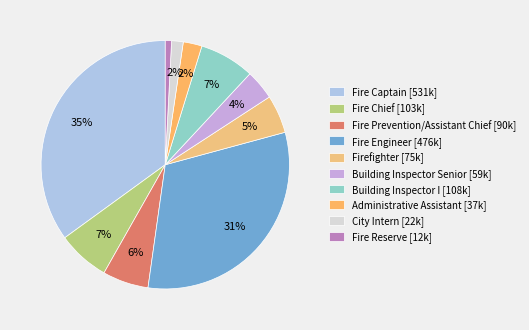

Which slice is the largest?

Fire Captain